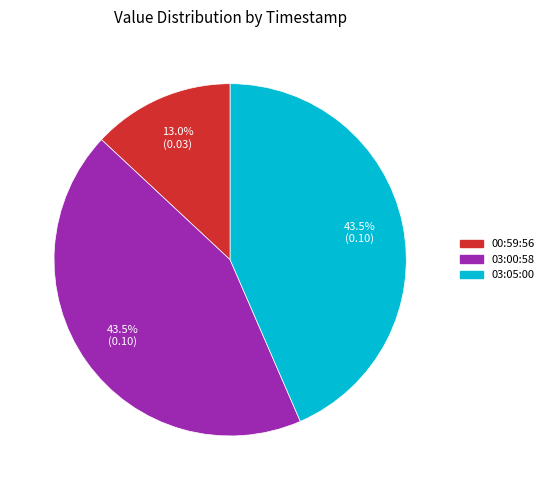

Is there a majority slice in this chart?

No